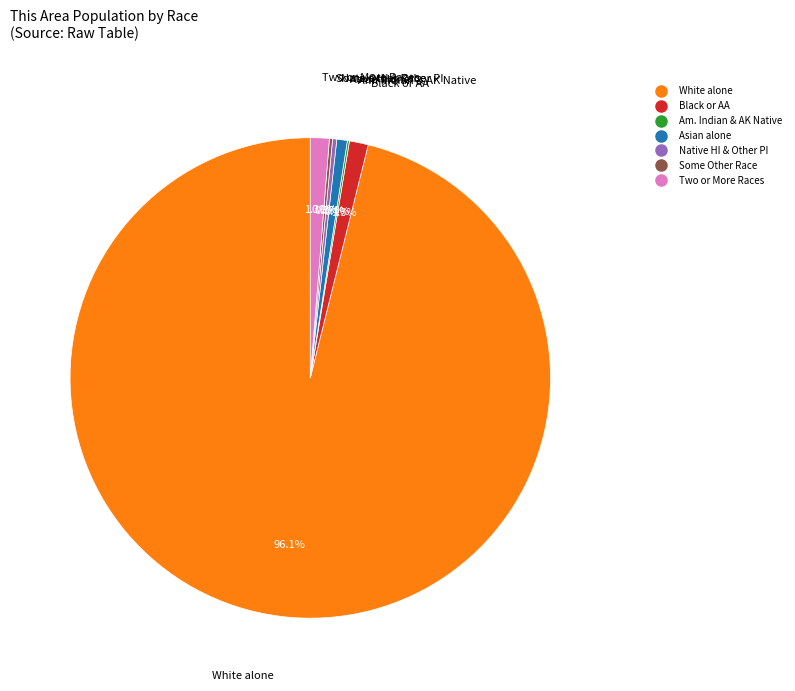

Is there a majority slice in this chart?

Yes